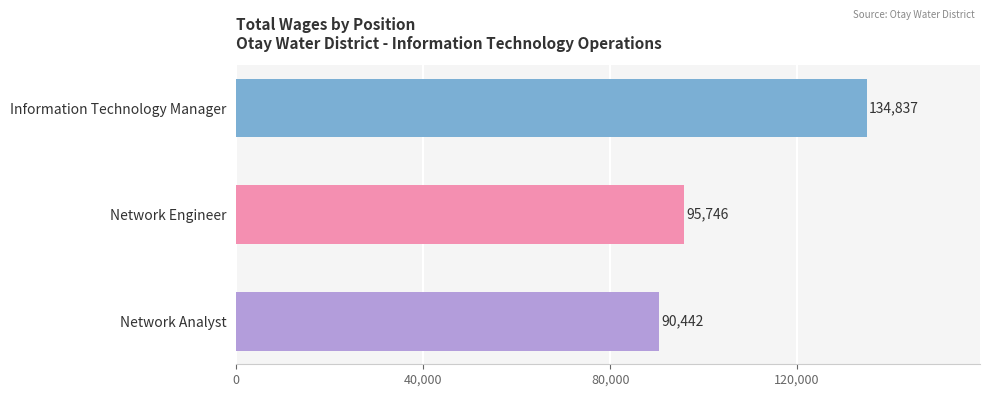

Reading top to bottom, transcribe all the data shown in this chart.

134837	95746	90442